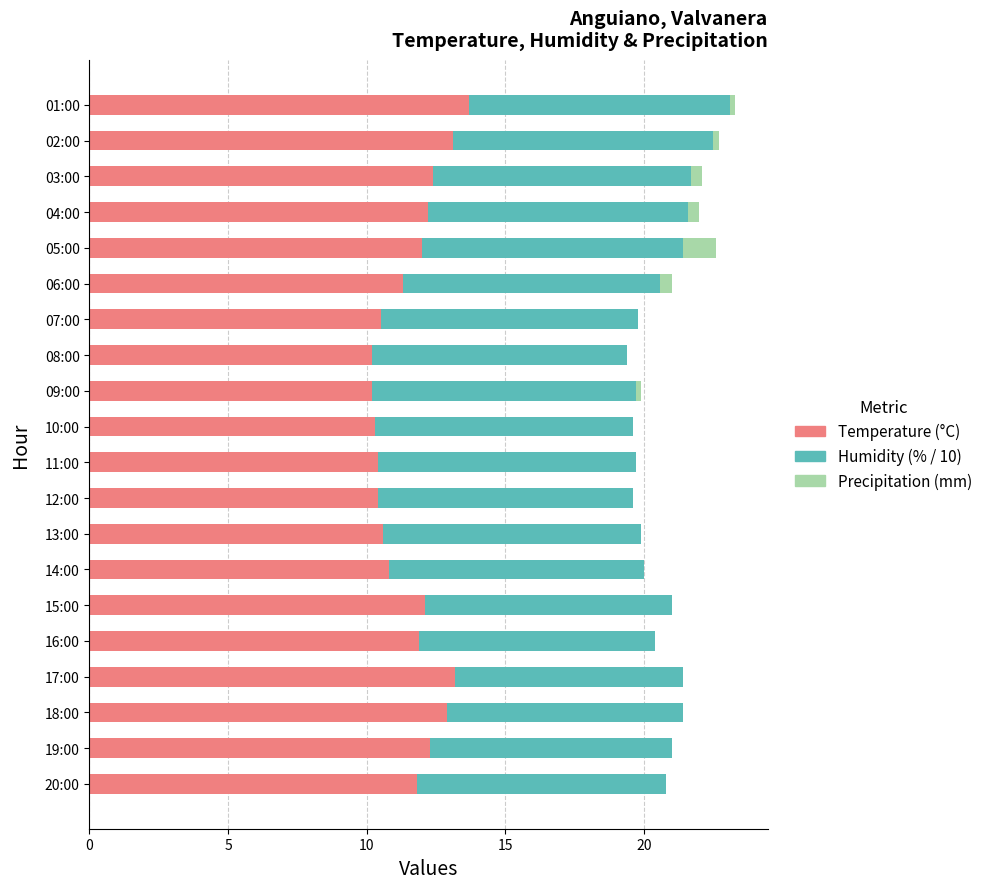

What is the total value across all series at 13:00?

19.9